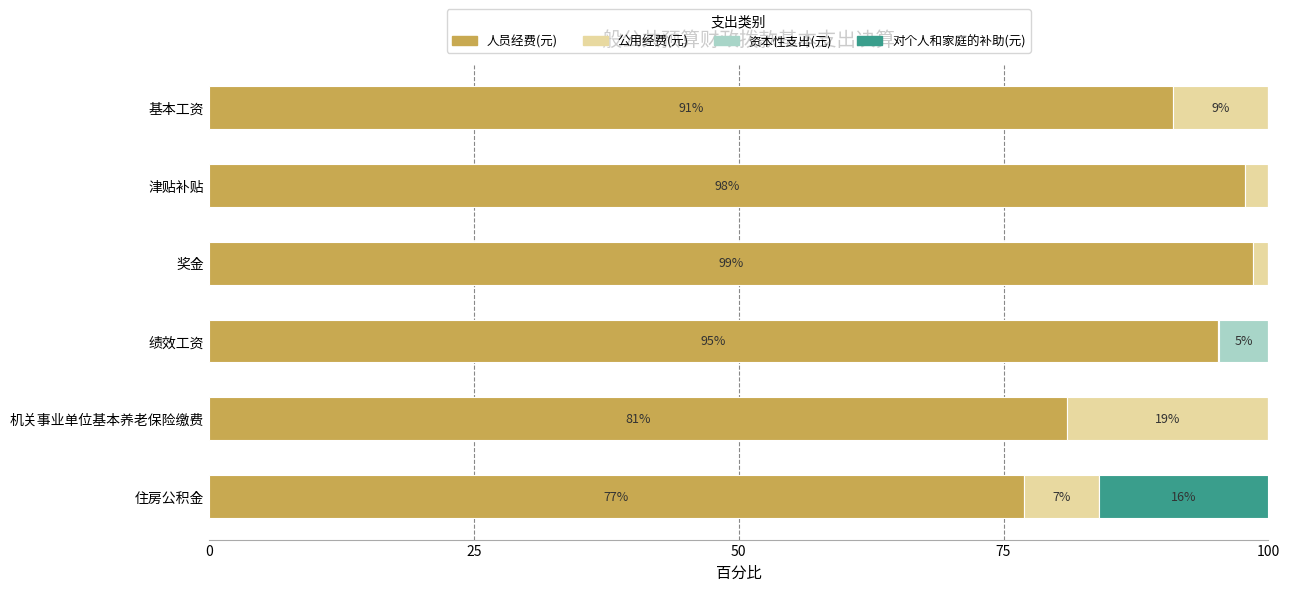

What is the highest value of the 人员经费(元) series?

98.5